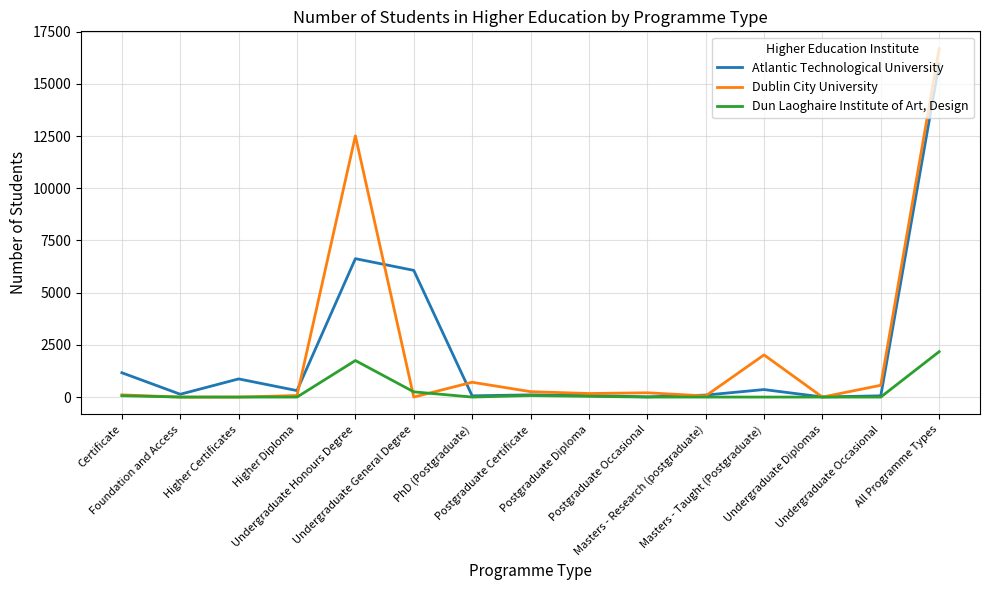

At which category is the sum across all series the highest?

All Programme Types